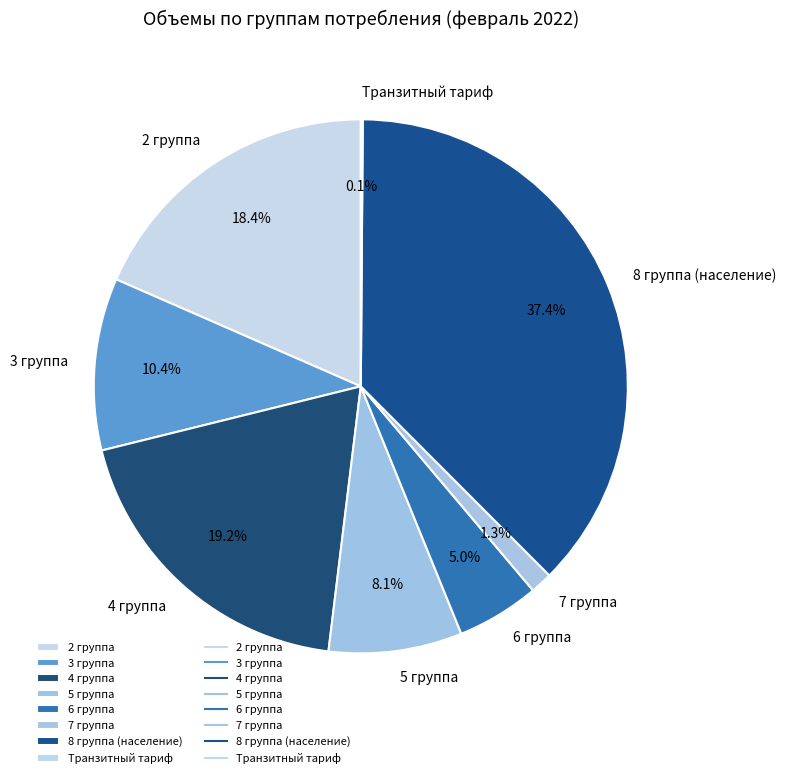

Is there any slice that represents more than half of the pie?

No